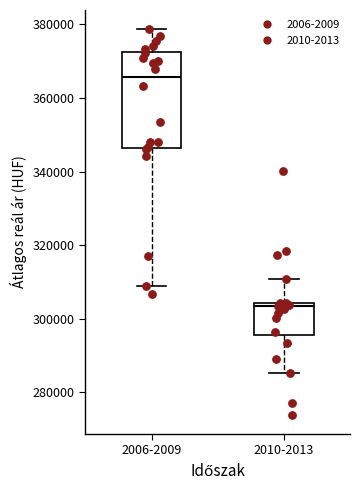

Which box's median line is the highest?

2006-2009